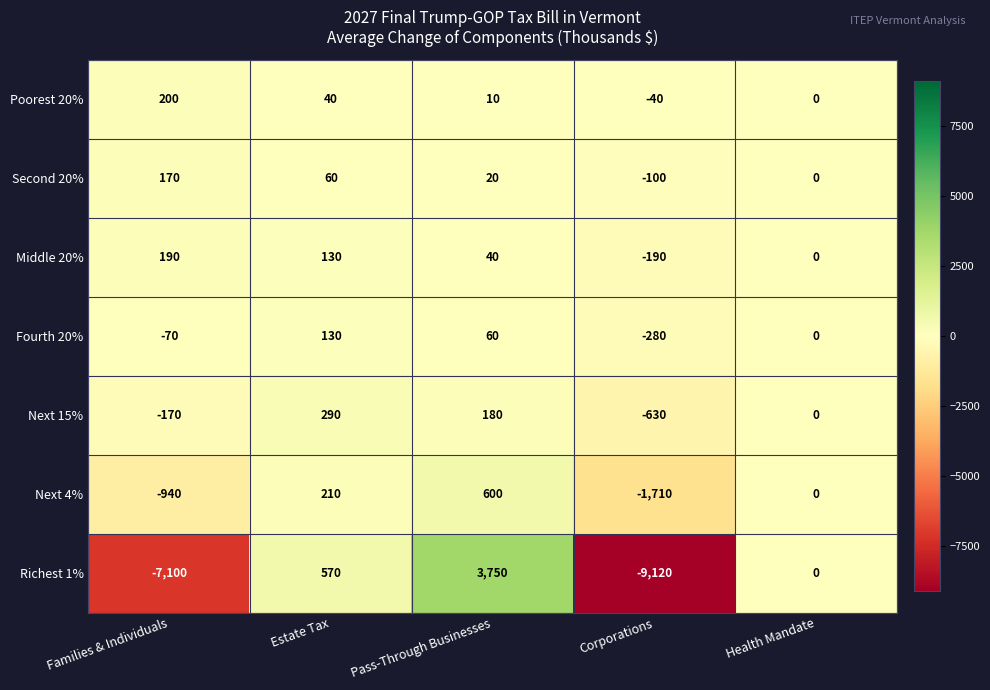

List the series in order of their peak value, lowest first.

Fourth 20%, Second 20%, Middle 20%, Poorest 20%, Next 15%, Next 4%, Richest 1%